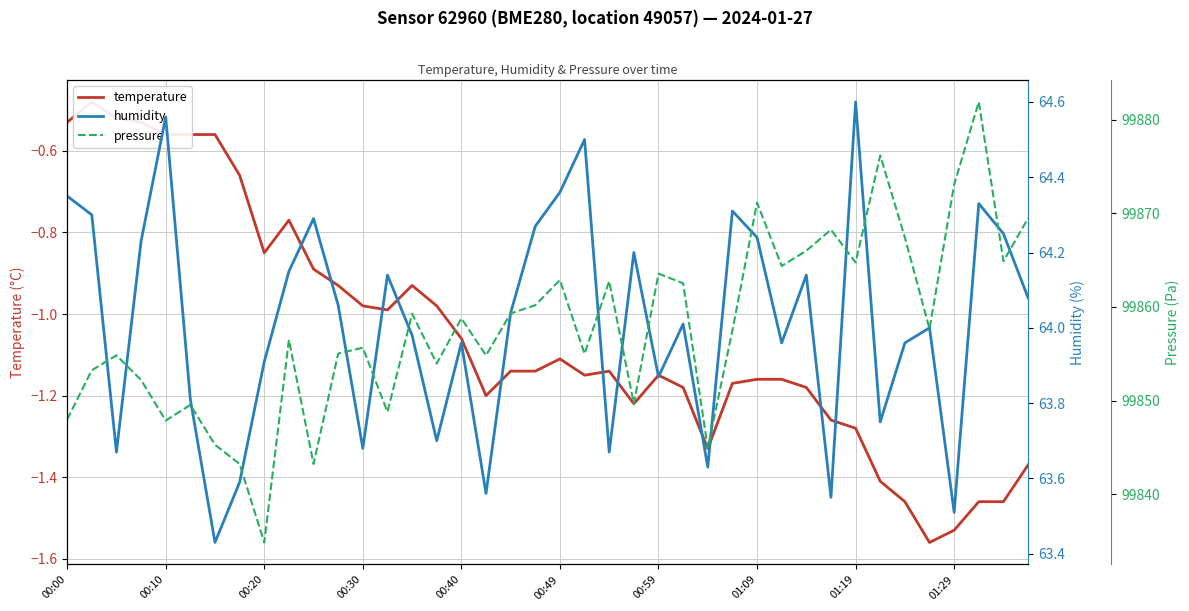

Where does the humidity series first go above 64?

00:00